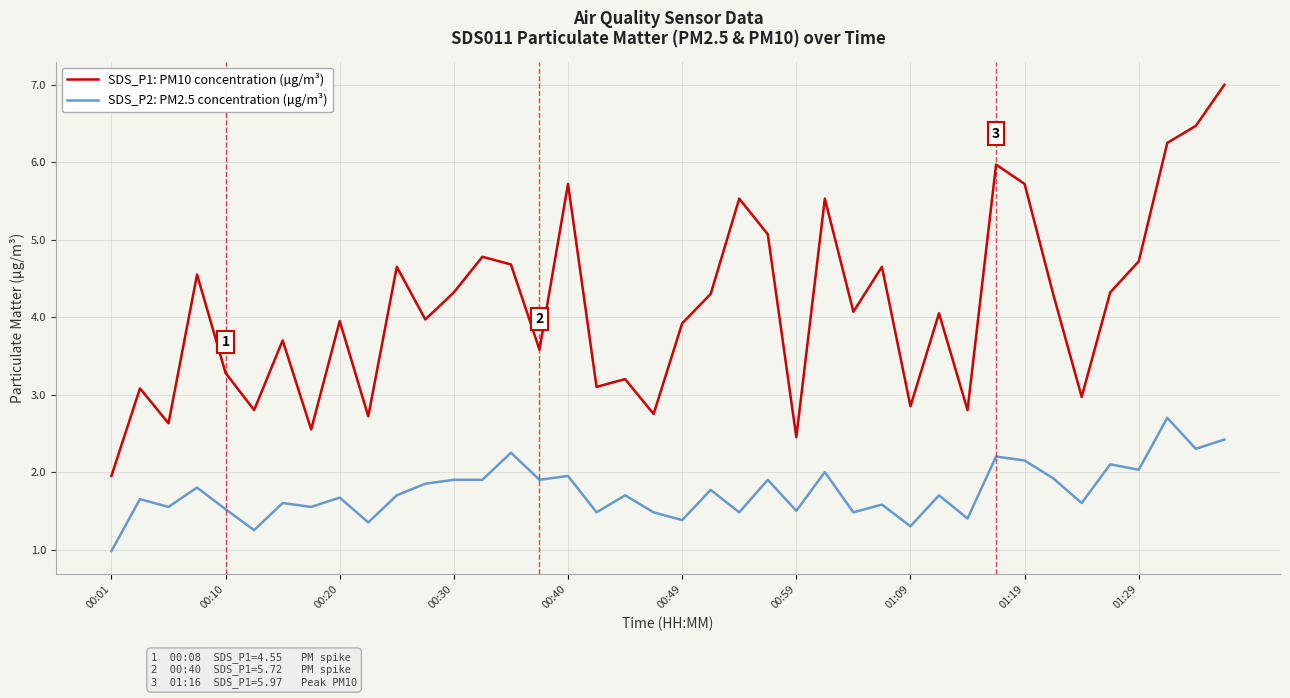

Which series has the largest range (max minus min)?

SDS_P1: PM10 concentration (µg/m³)